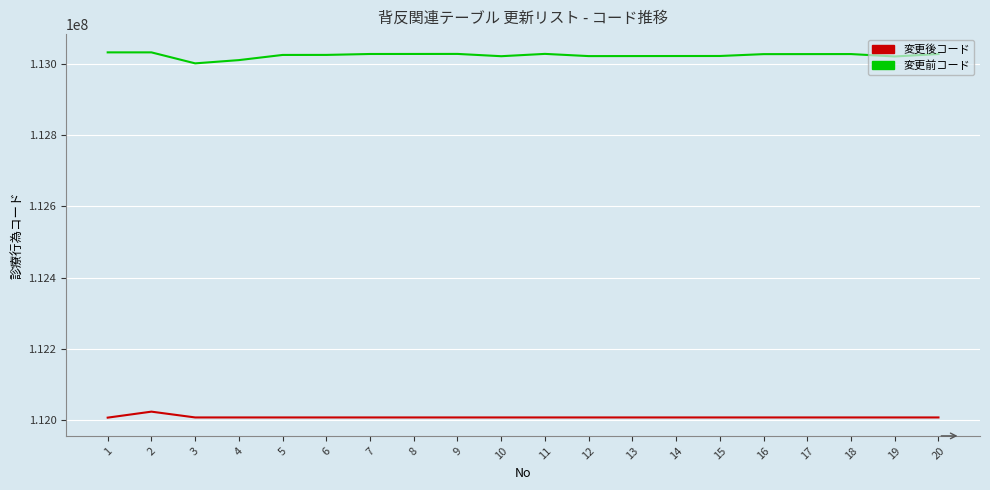

What is the difference between the highest and lowest values at 6?

1016560